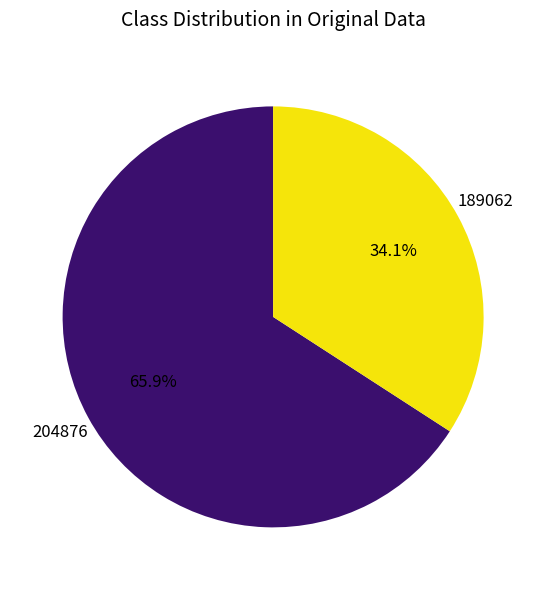

To the nearest percent, what is the average slice percentage?

50%